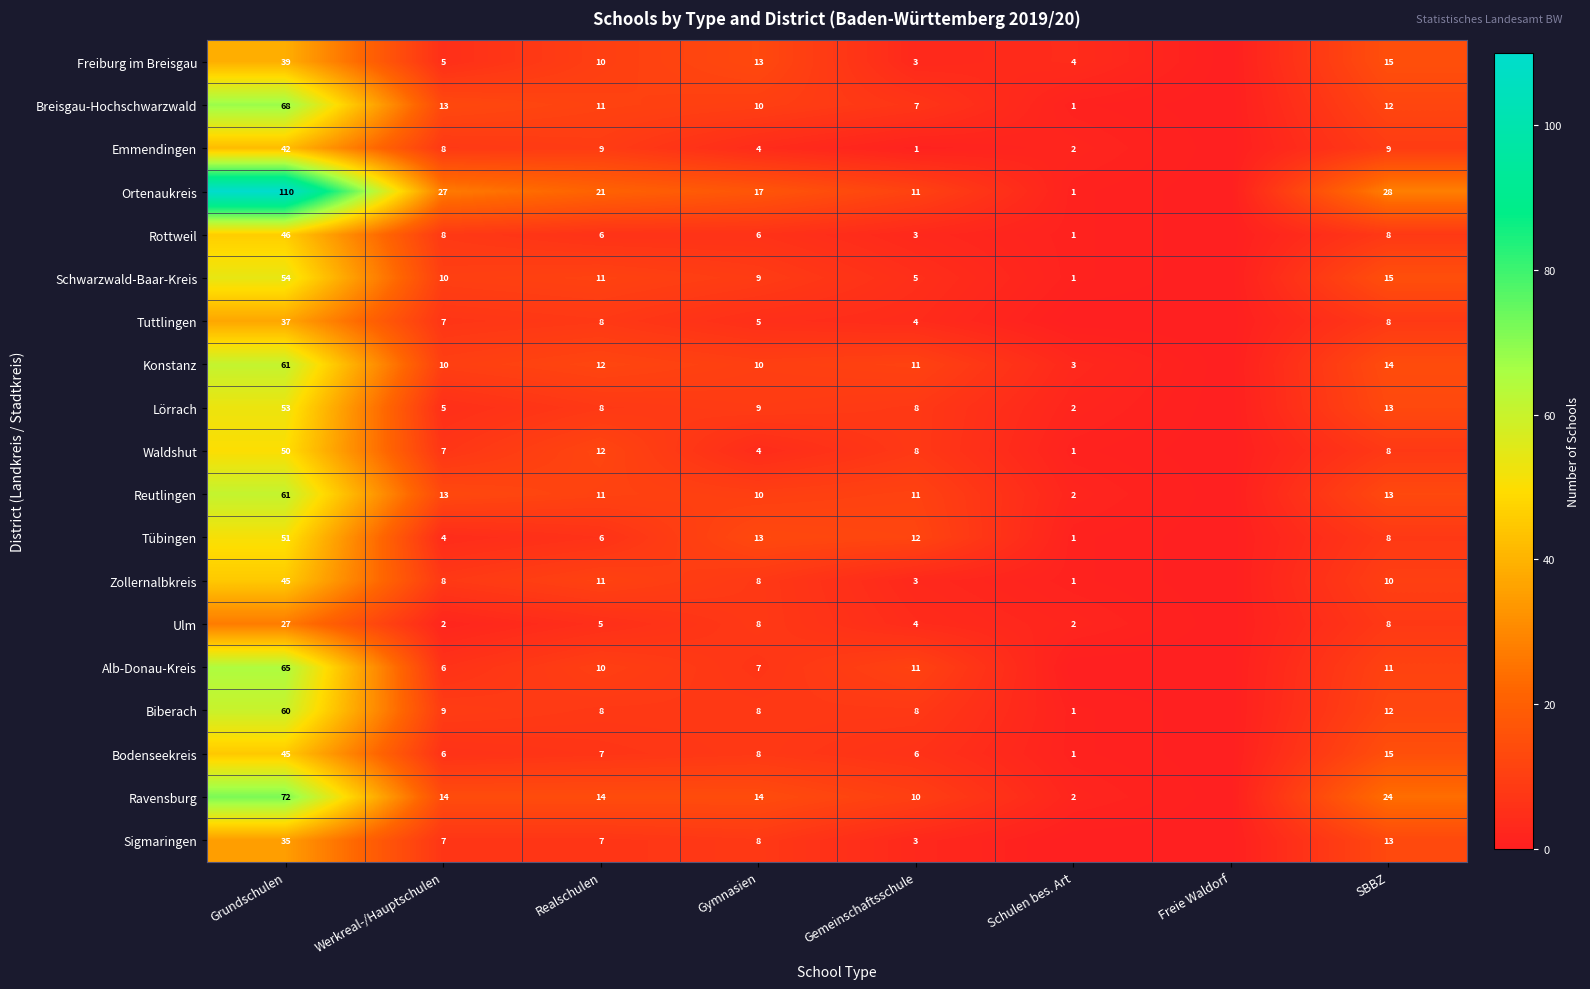

What is the total value across all series at SBBZ?

244